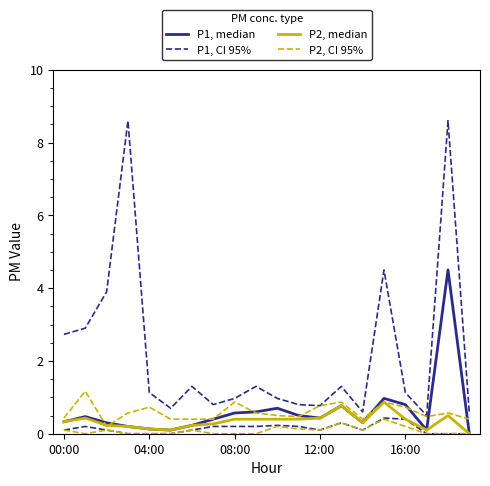

Does the chart display data point markers on the line(s)?

No